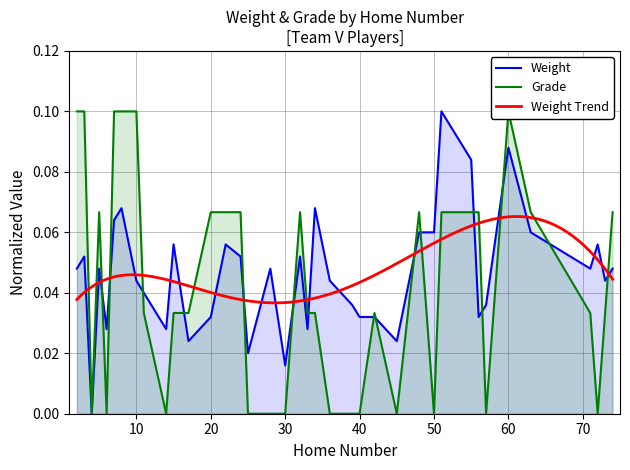

Count the number of categories in the chart.

39